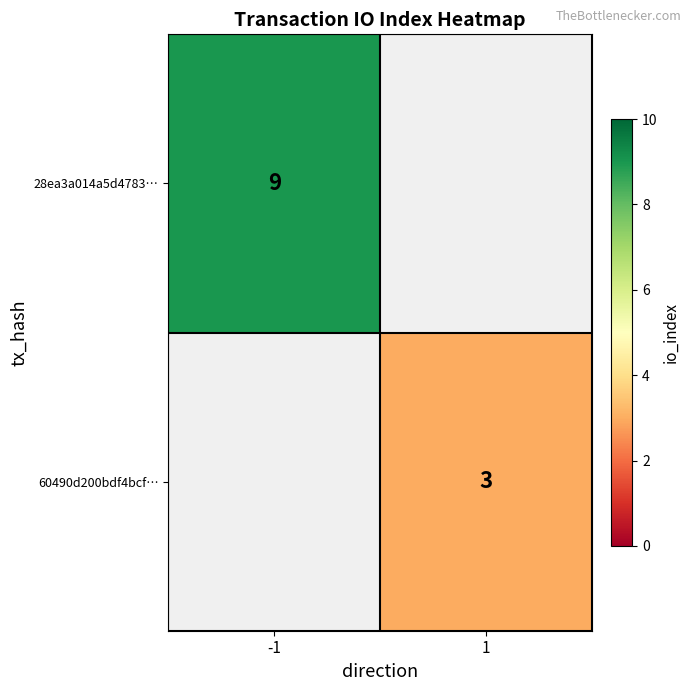

The value of 60490d200bdf4bcf… at 1 is 3. True or false?

True